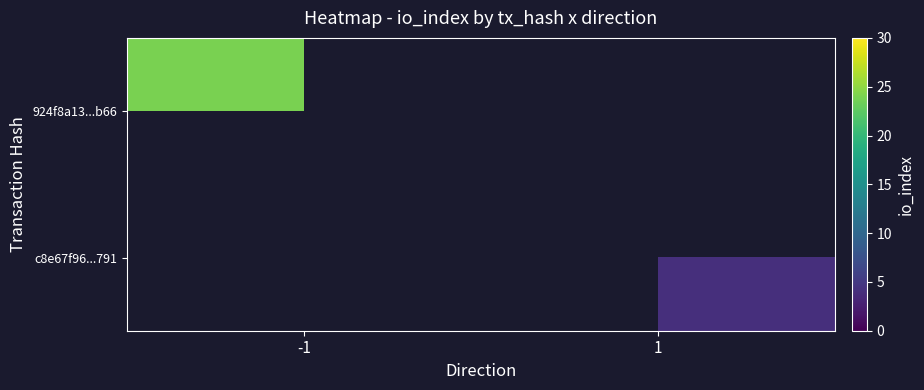

True or false: 924f8a13...b66 has a value of 36.1 at -1.

False